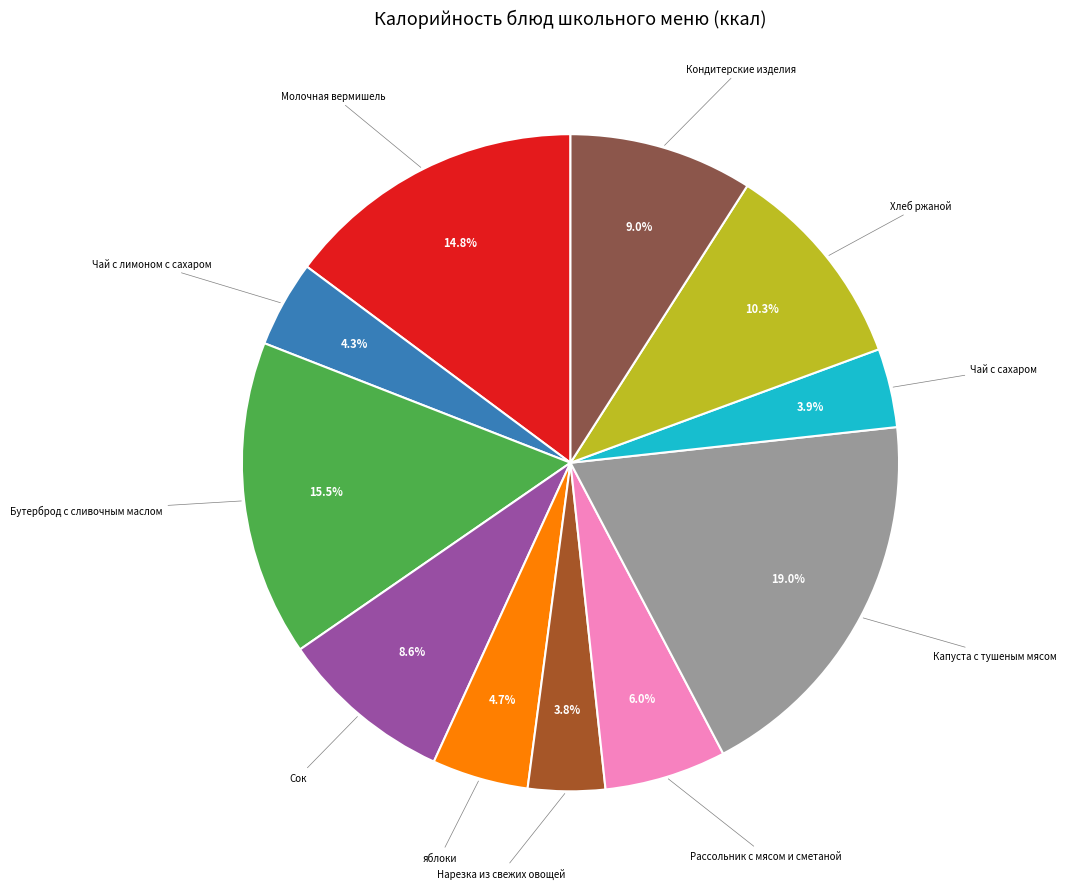

Is there a majority slice in this chart?

No